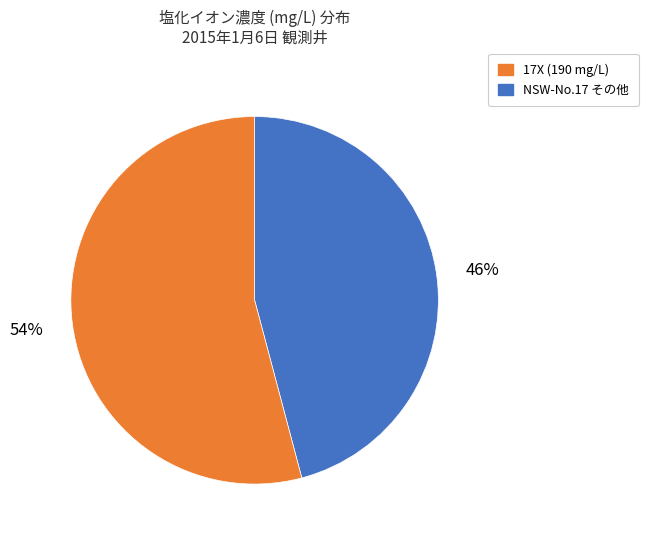

How many segments does this pie chart have?

2